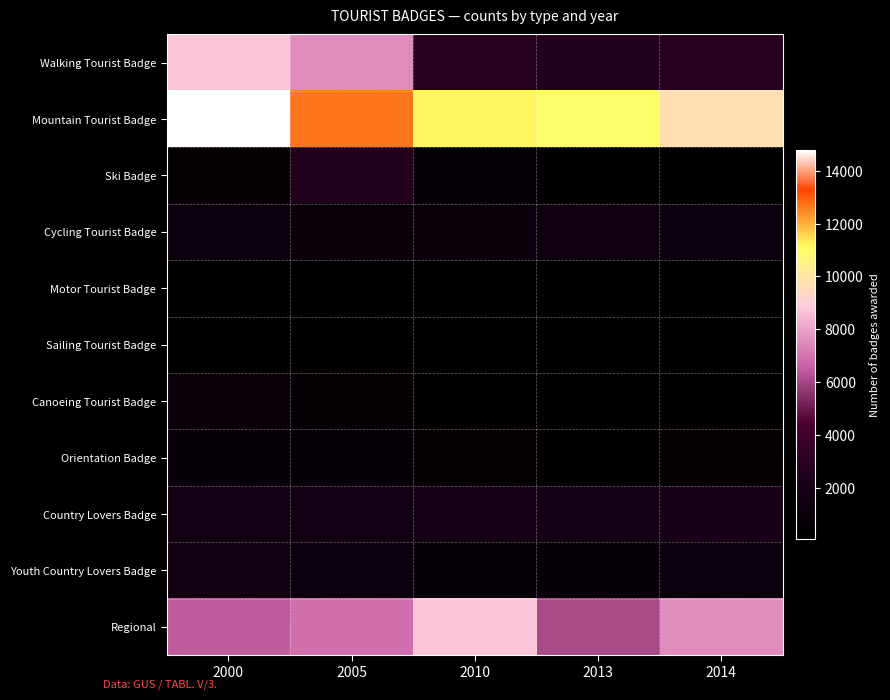

Reading left to right, transcribe all the data shown in this chart.

Walking Tourist Badge: 2000=8763	2005=7524	2010=2805	2013=2729	2014=2780
Mountain Tourist Badge: 2000=14773	2005=12657	2010=11184	2013=10995	2014=9700
Ski Badge: 2000=445	2005=2690	2010=526	2013=384	2014=147
Cycling Tourist Badge: 2000=1183	2005=1015	2010=891	2013=1293	2014=1047
Motor Tourist Badge: 2000=185	2005=303	2010=180	2013=166	2014=203
Sailing Tourist Badge: 2000=157	2005=311	2010=112	2013=174	2014=53
Canoeing Tourist Badge: 2000=886	2005=504	2010=301	2013=393	2014=375
Orientation Badge: 2000=853	2005=744	2010=496	2013=397	2014=448
Country Lovers Badge: 2000=1745	2005=1767	2010=1908	2013=1792	2014=2225
Youth Country Lovers Badge: 2000=1649	2005=1140	2010=824	2013=778	2014=1088
Regional: 2000=6491	2005=6891	2010=8708	2013=6046	2014=7489